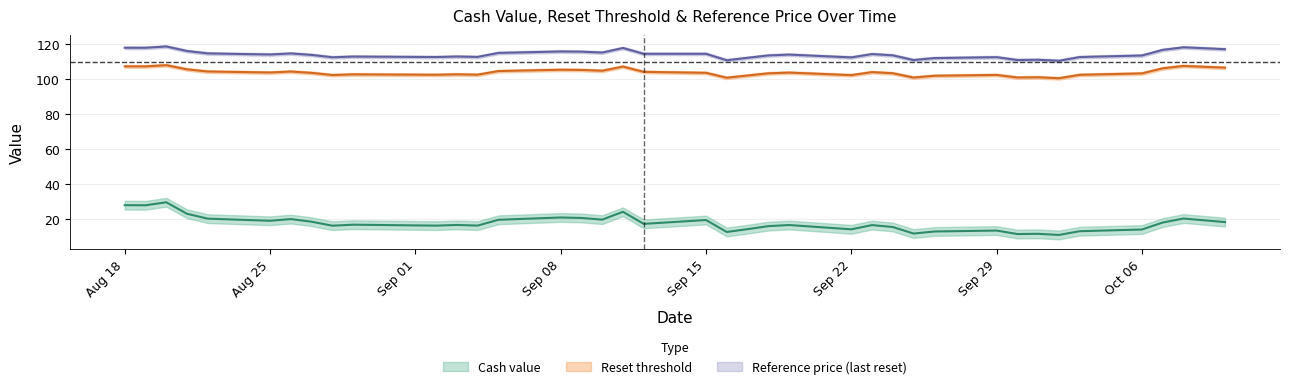

At 2025-09-26, list the series in order from smallest to largest.

Cash value, Reset threshold, Reference price